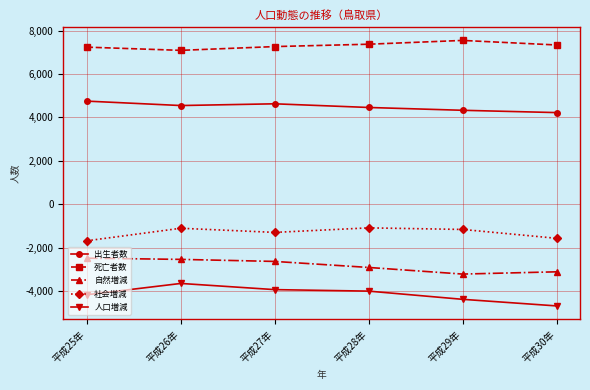

Does the chart display data point markers on the line(s)?

Yes